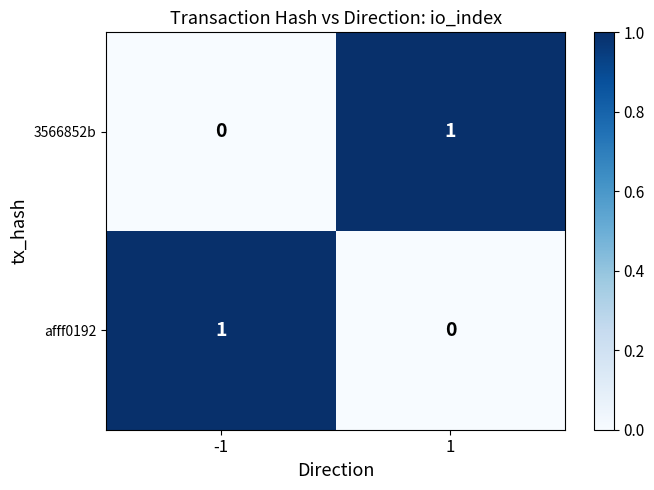

How many distinct data groups are displayed?

2